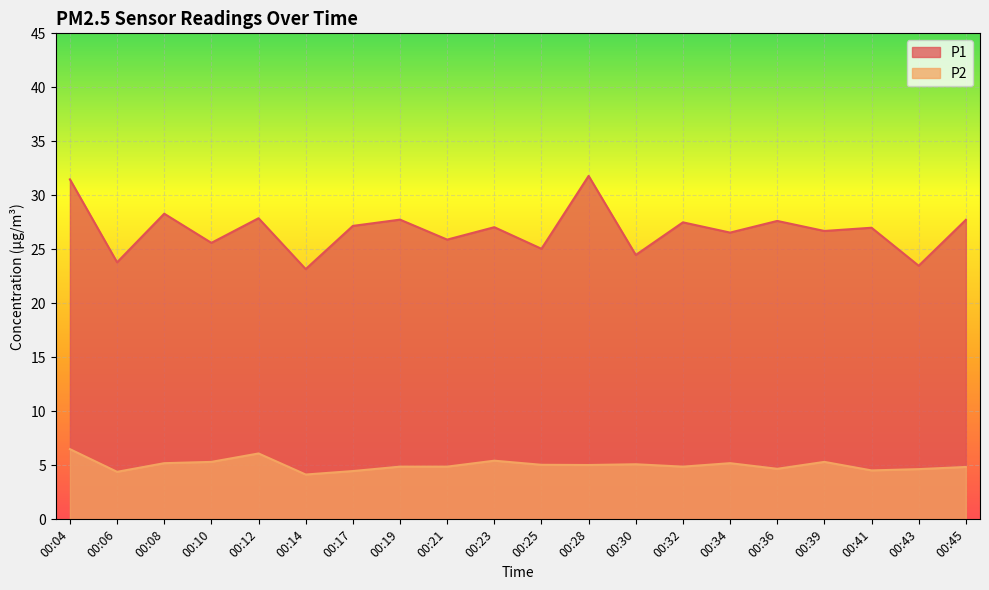

What is the difference between the second highest and second lowest values in the P2 series?

1.7